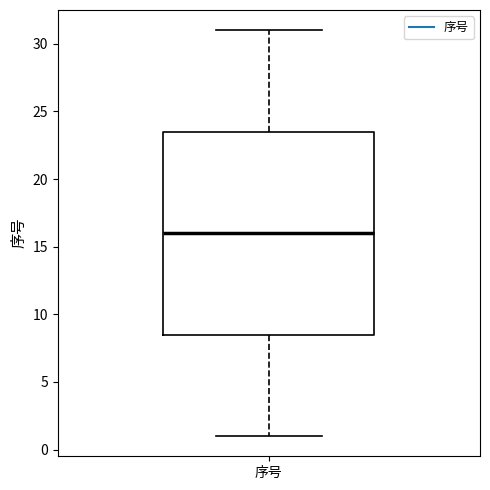

Where does the upper whisker of the box for 序号 end on the y-axis? The values are not printed on the chart, so give them approximately, as read against the axis.

31.0